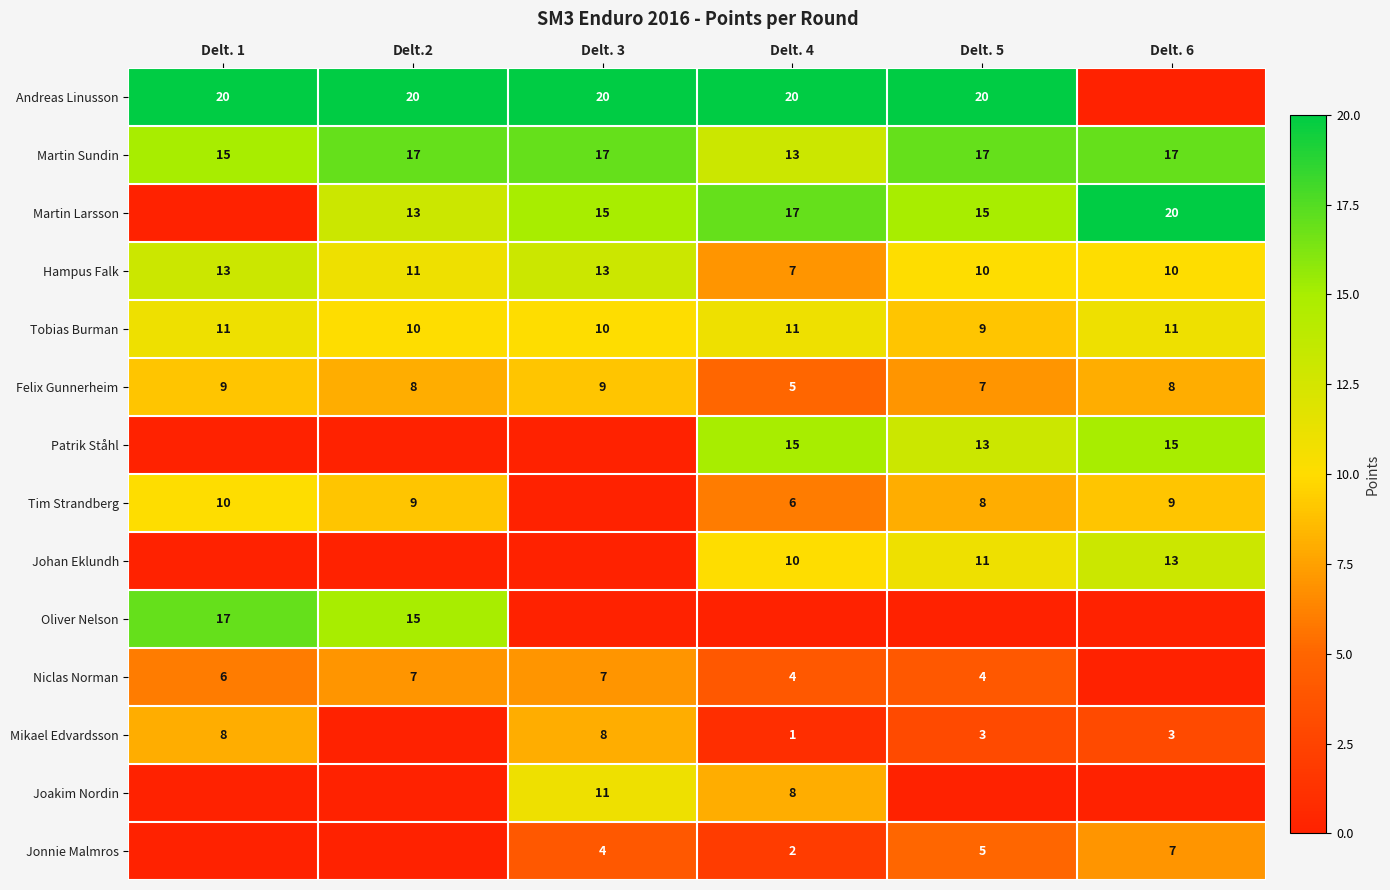

What is the difference between the maximum and minimum values in the Tobias Burman series?

2